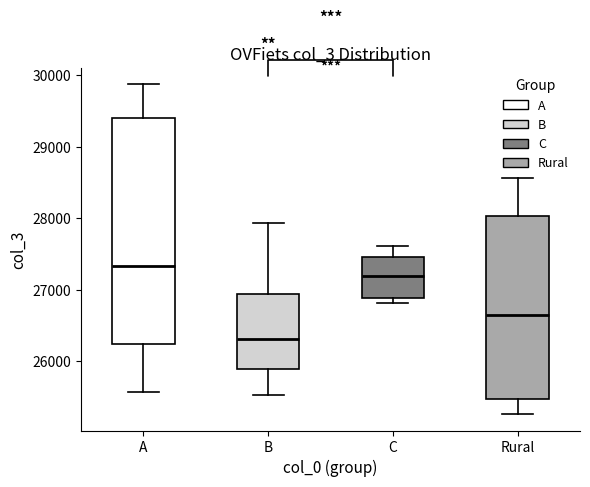

Reading left to right, transcribe this box plot: for each box, give where its median line is, the range the box spans, and where its two whiskers end, as read against the y-axis. The values are not printed on the chart, so give them approximately, as read against the axis.

A: median 27300, box 26200 to 29400, whiskers 25600 to 29900
B: median 26300, box 25900 to 26900, whiskers 25500 to 27900
C: median 27200, box 26900 to 27500, whiskers 26800 to 27600
Rural: median 26600, box 25500 to 28000, whiskers 25300 to 28600